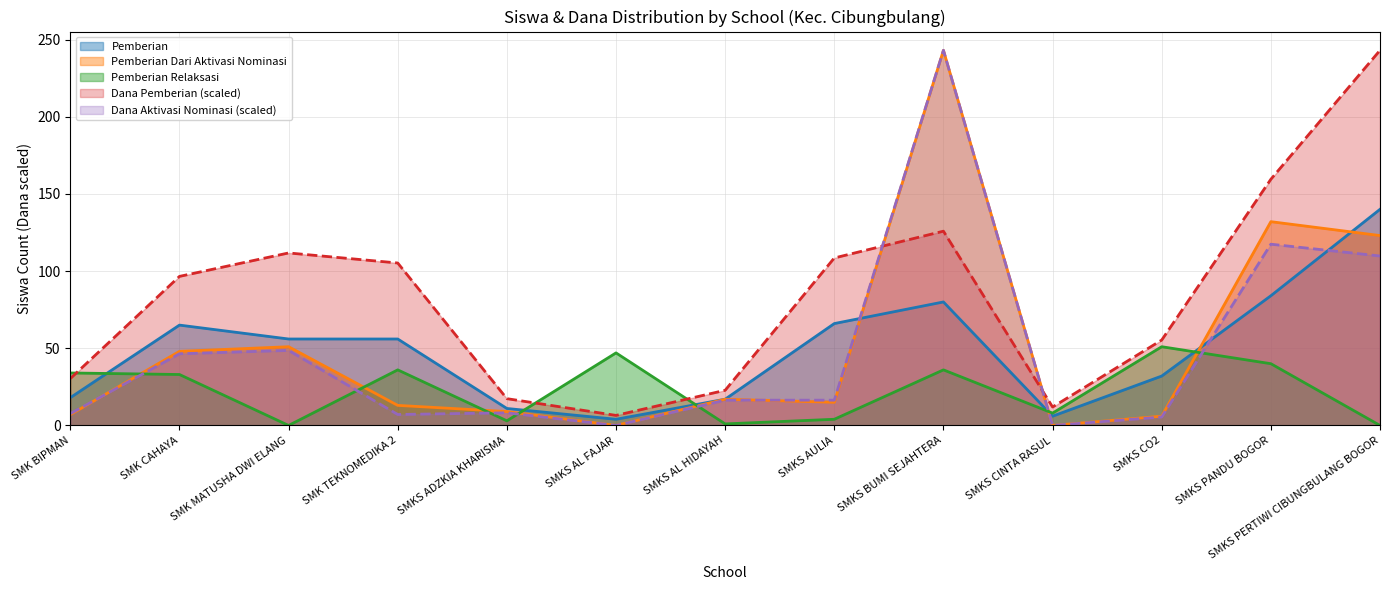

At which category does the chart reach its minimum across all series?

SMKS AL FAJAR